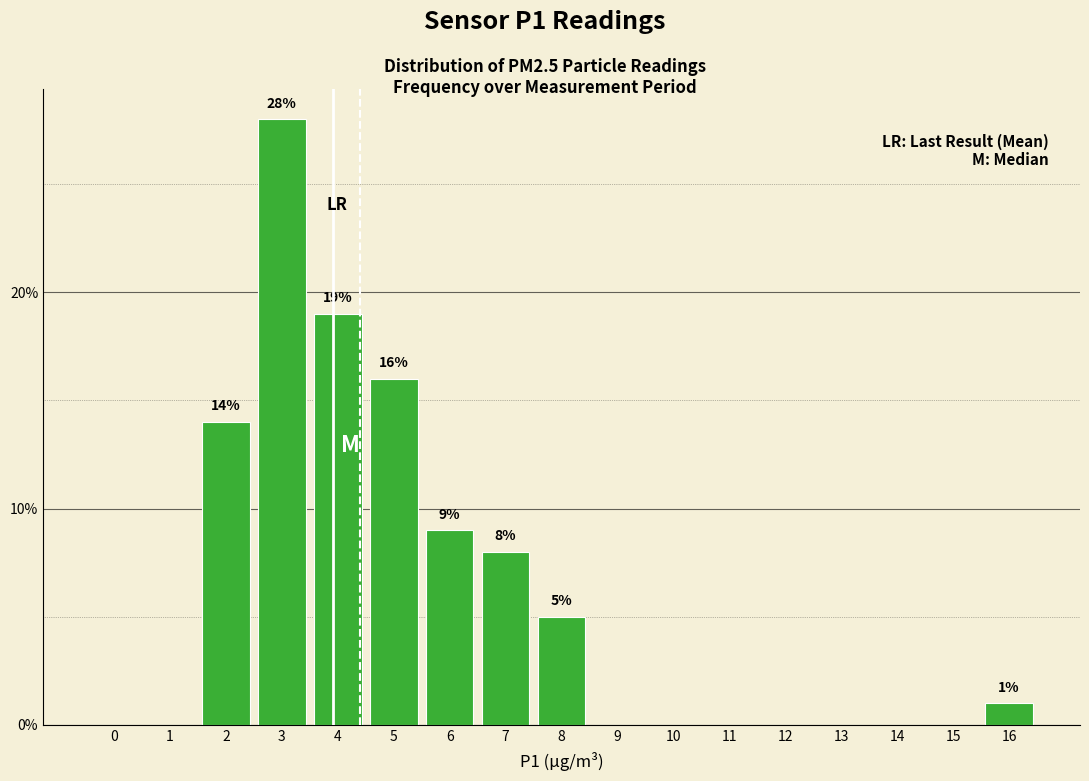

Reading left to right, list all the values displayed in this chart.

0=0.0	1=0.0	2=14.0	3=28.0	4=19.0	5=16.0	6=9.0	7=8.0	8=5.0	9=0.0	10=0.0	11=0.0	12=0.0	13=0.0	14=0.0	15=0.0	16=1.0